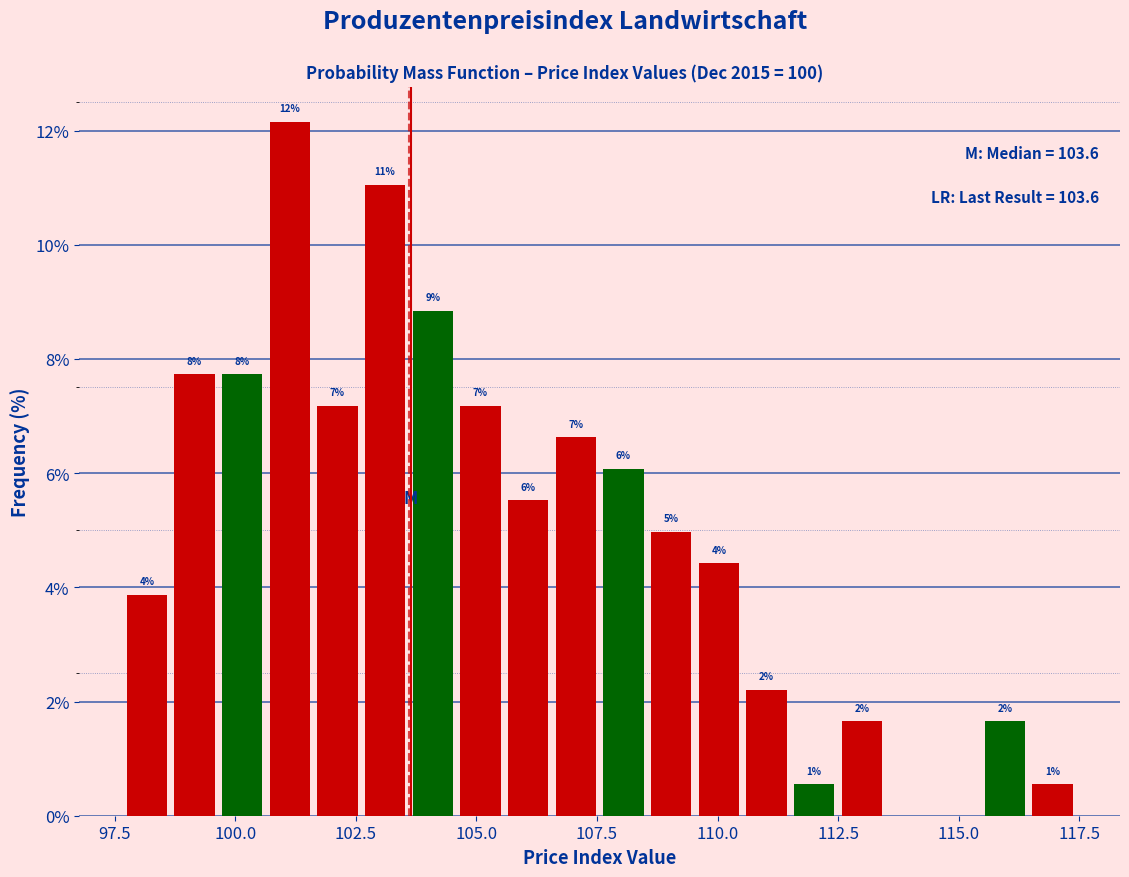

Read against the x-axis, roughly where is the centre of the tallest bar?

101.0